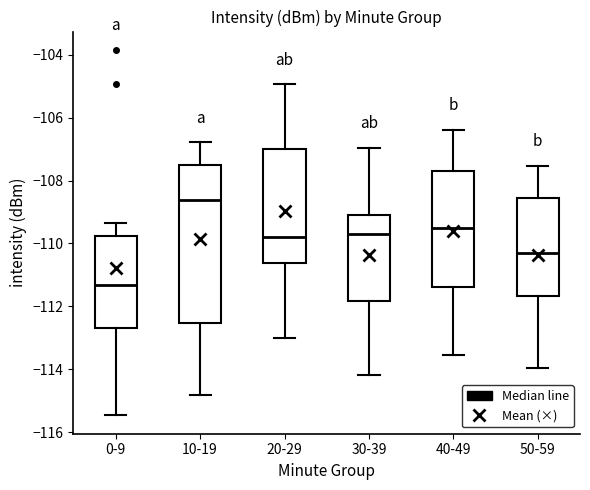

Which box is the tallest, from its lower edge to its upper edge?

10-19